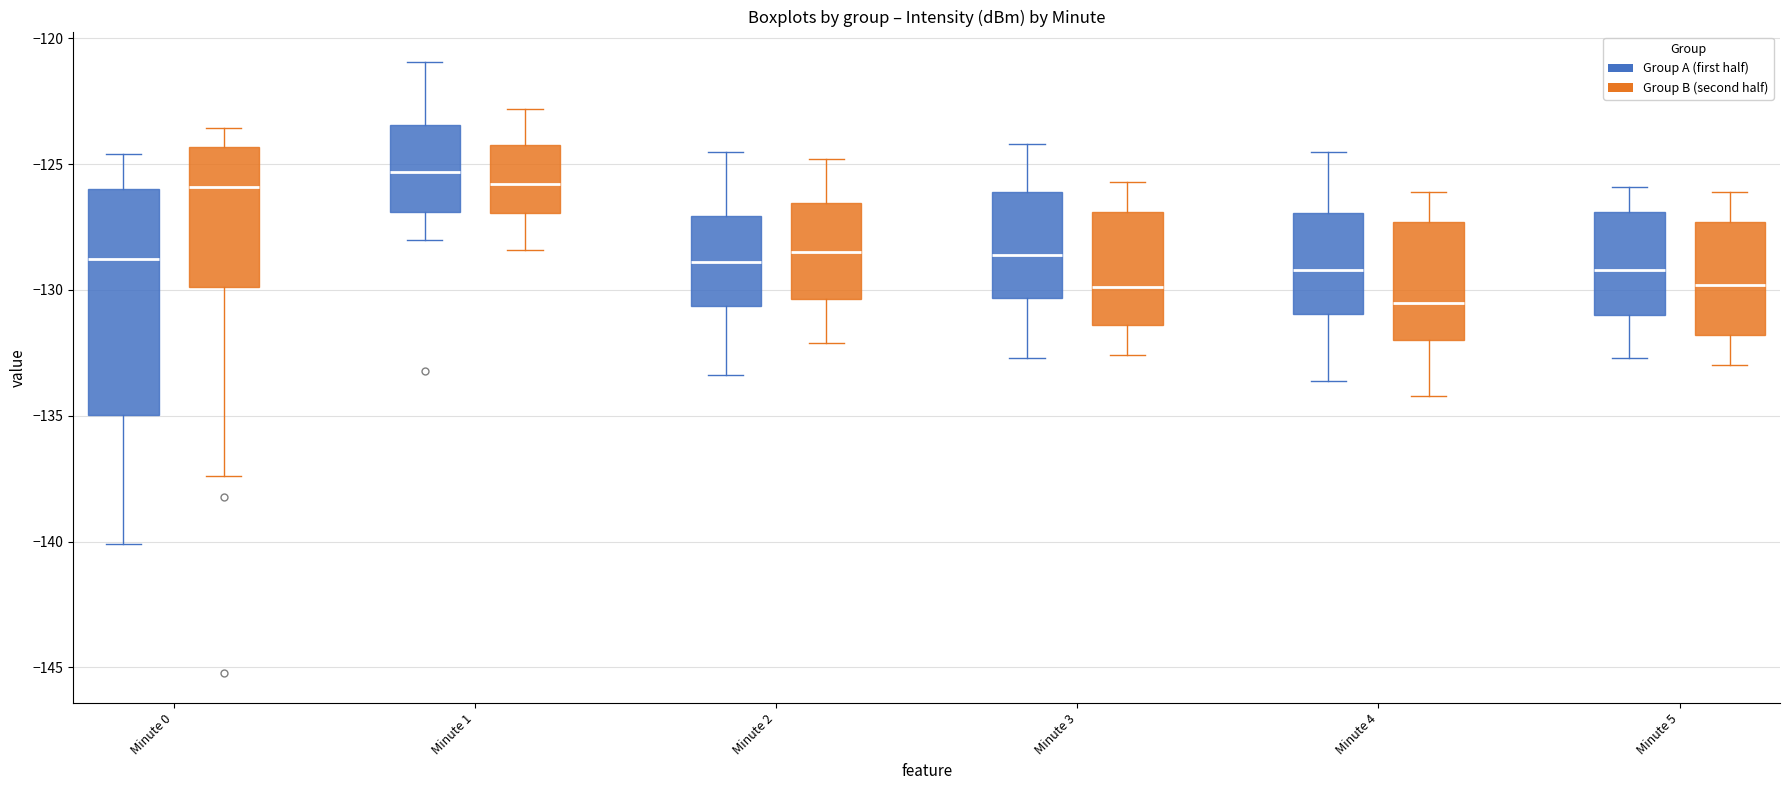

Which box is the tallest, from its lower edge to its upper edge?

Minute 0 (Group A (first half))